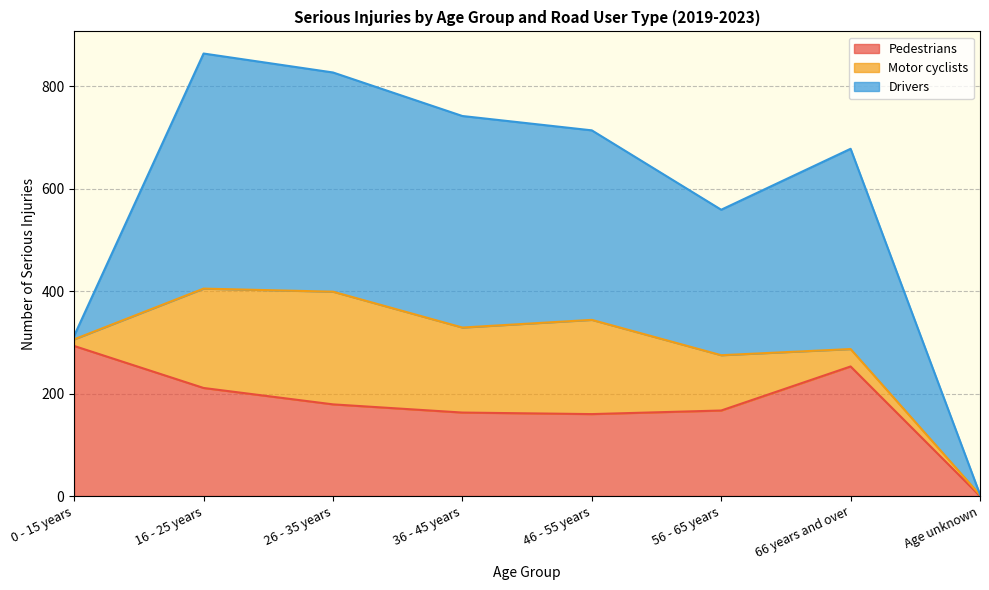

The Motor cyclists series shows 108 at 56 - 65 years. True or false?

True